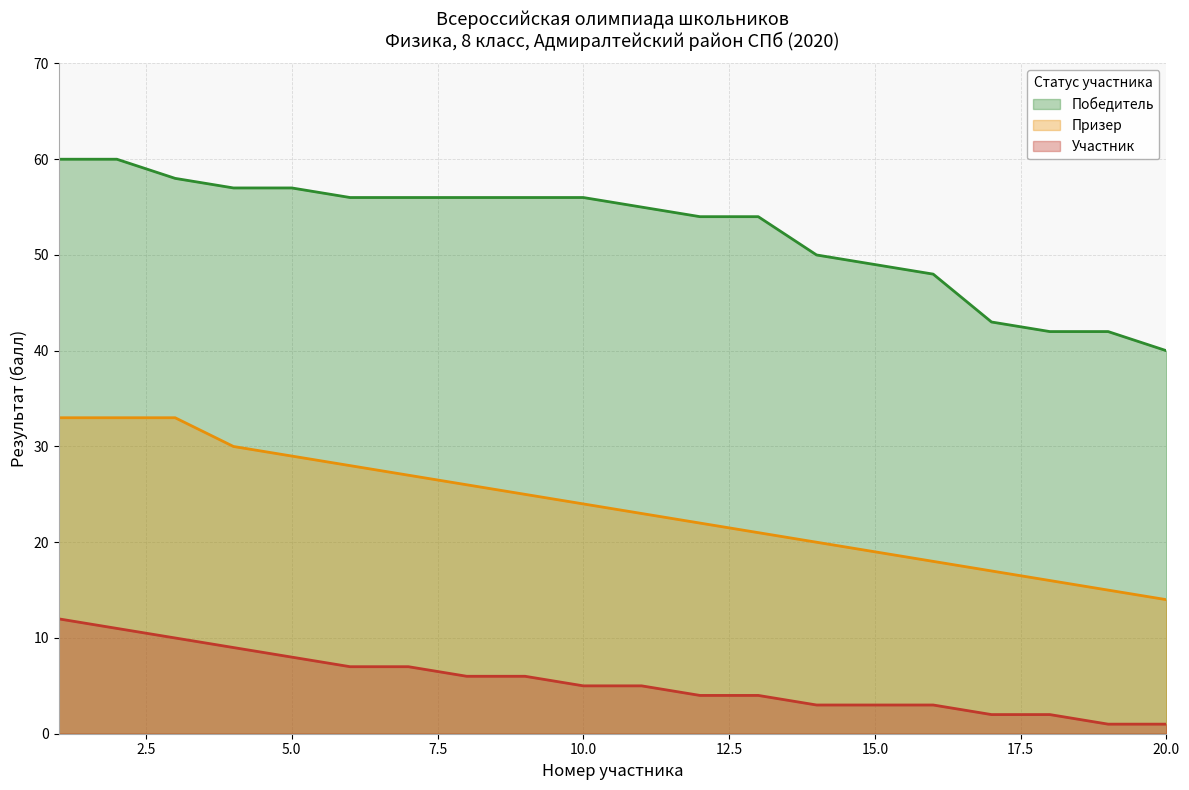

True or false: Участник and Победитель intersect in this chart.

False